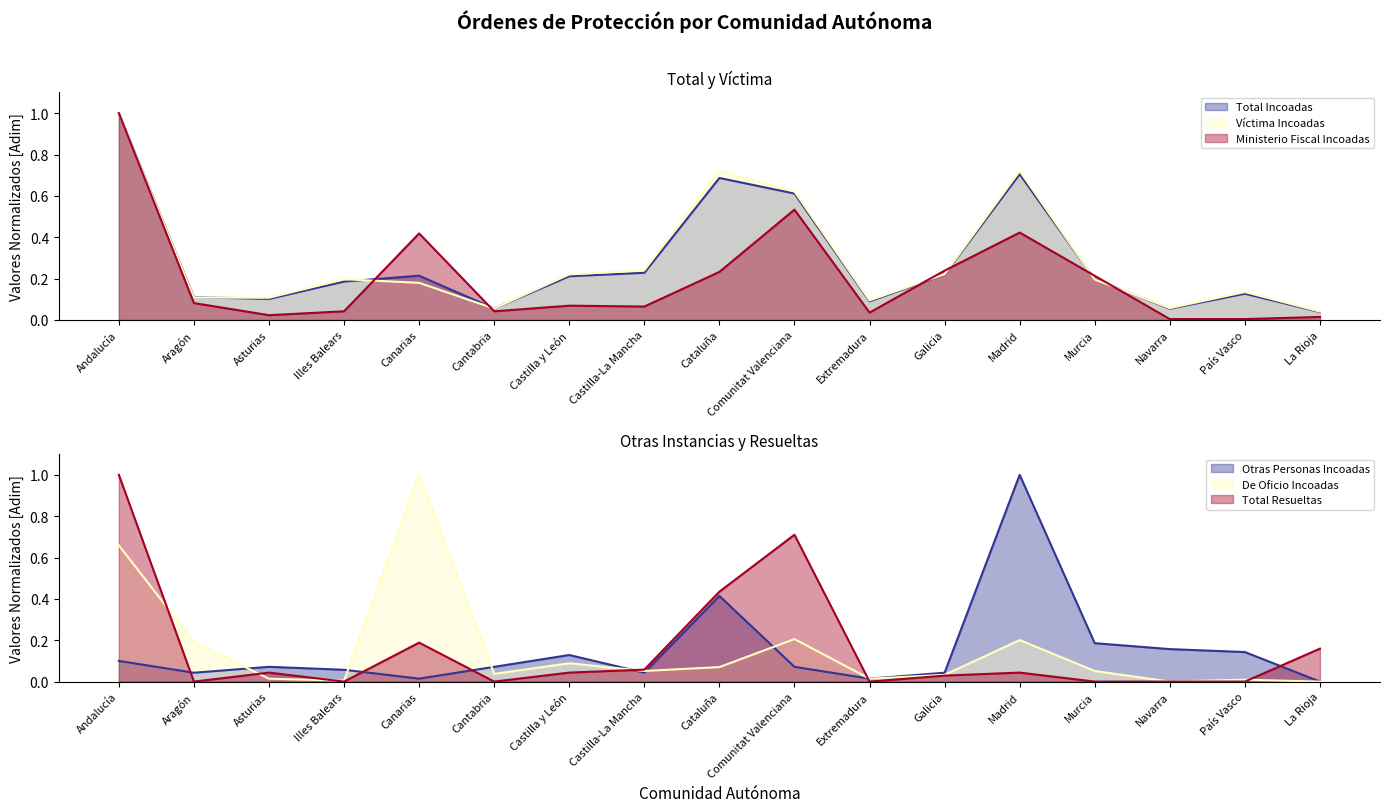

What is the average value of the Víctima Incoadas series?

0.3